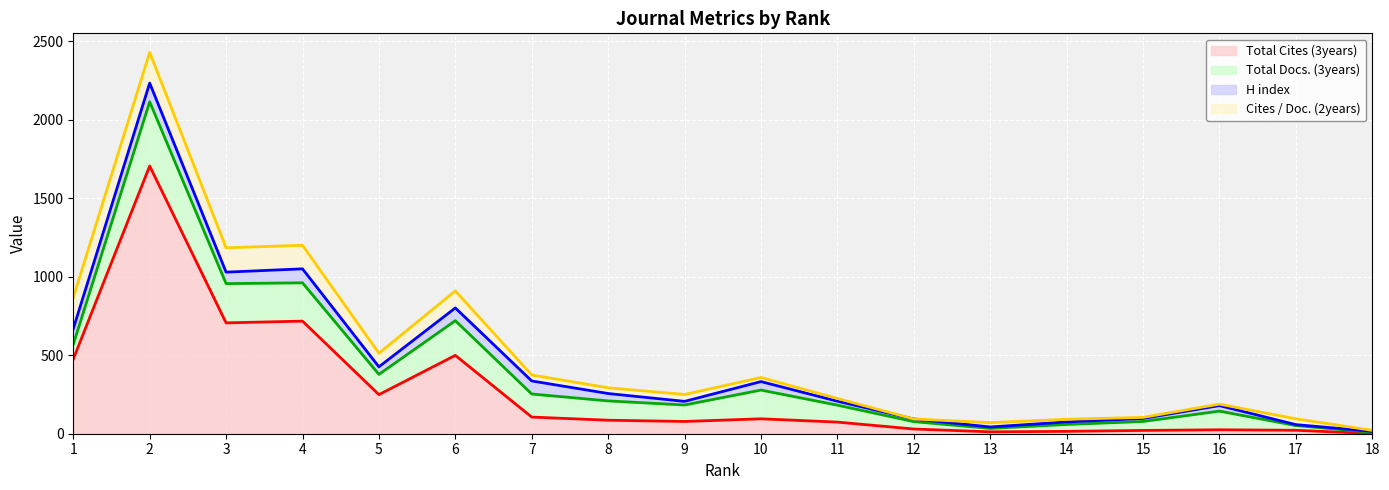

What is the maximum value for Total Cites (3years)?

1705.0